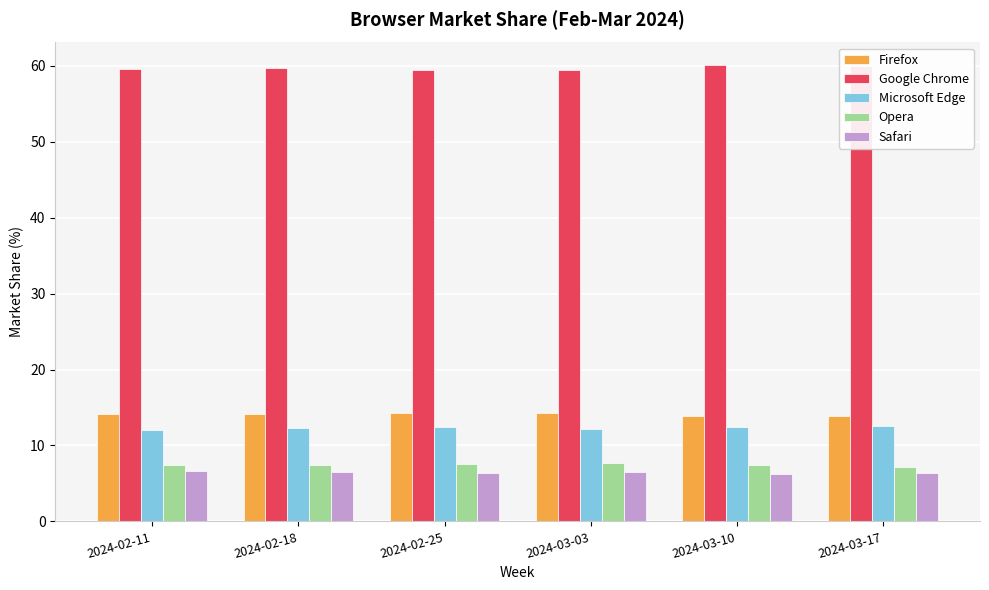

What position from the left is 2024-02-25?

3